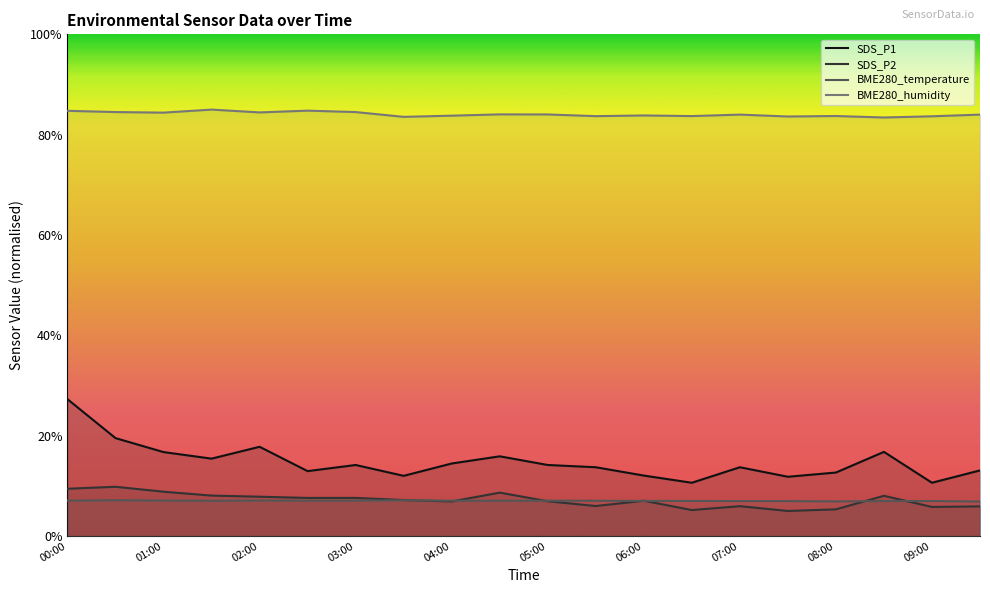

How many interior local valleys does the SDS_P1 series have?

6